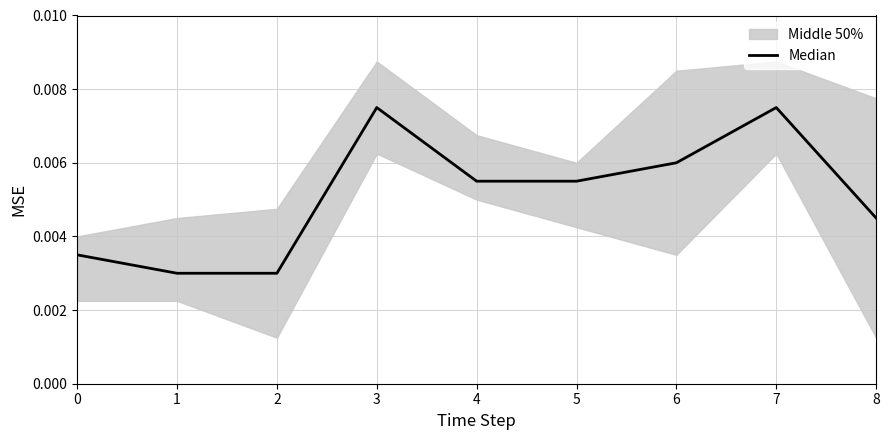

True or false: the data shows 0.0 at 5.

False